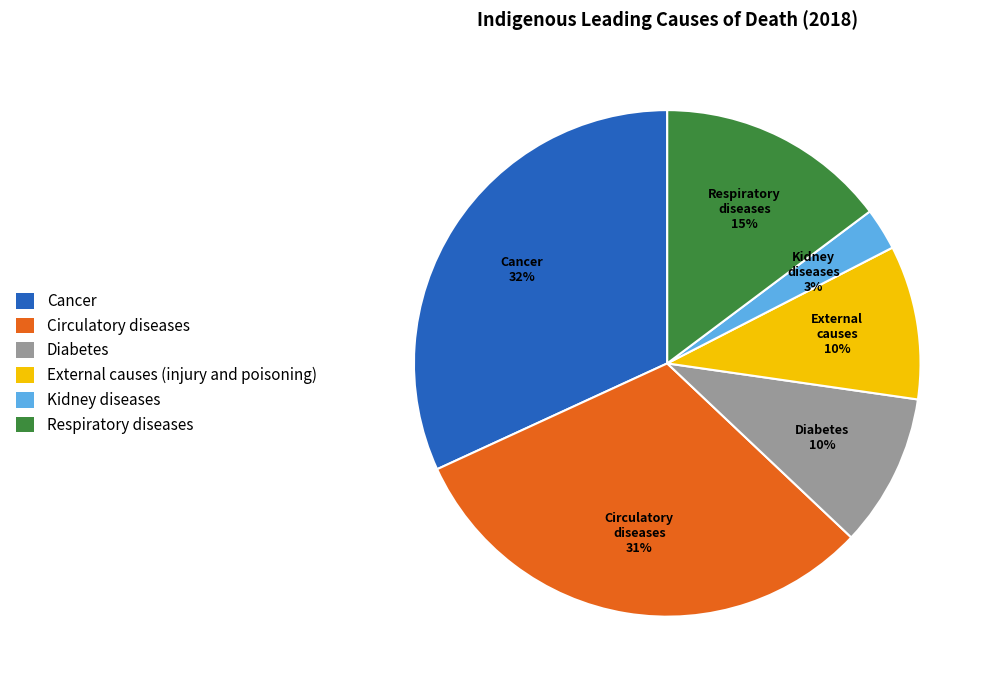

To the nearest percent, what percentage of the pie is Circulatory diseases?

31%